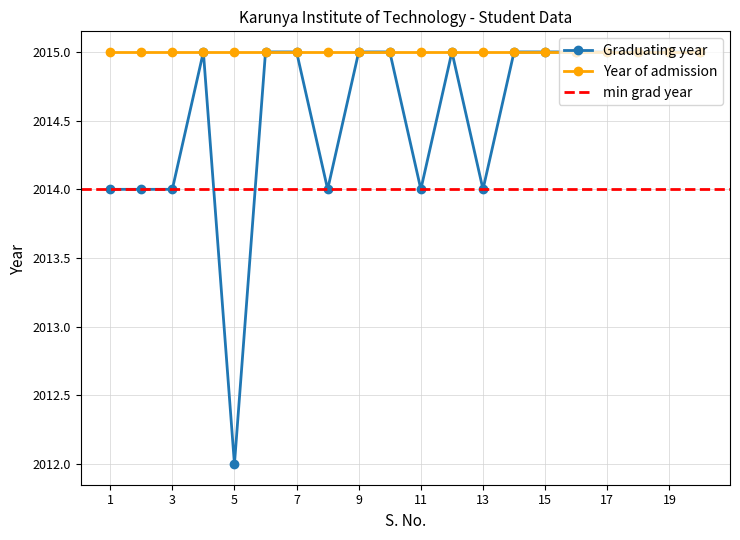

What is the greatest value displayed?

2015